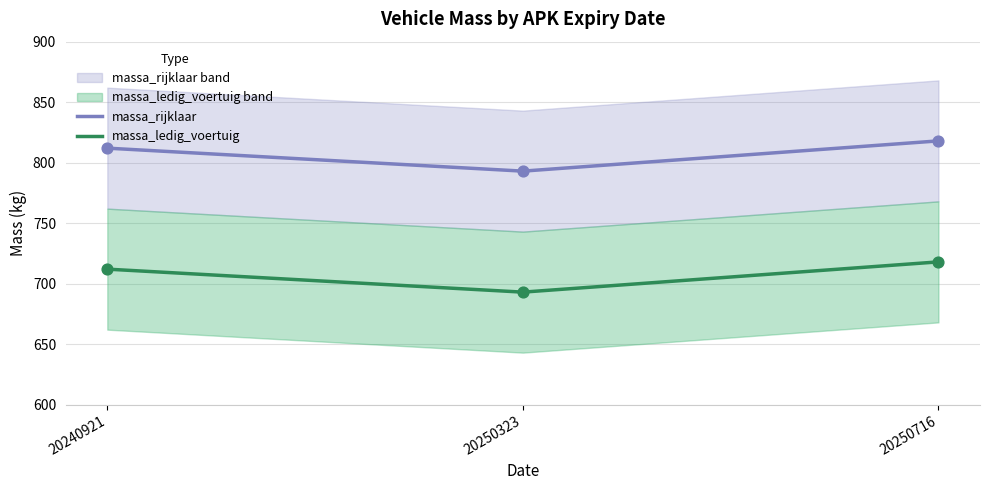

What is the total value across all series at 20250323?

1486